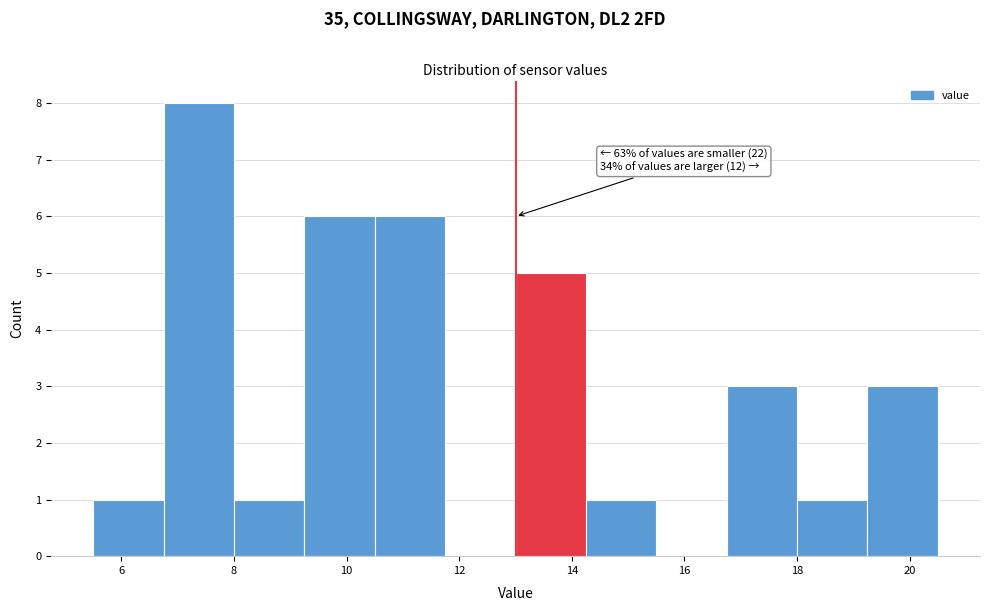

Over which range of the x-axis is the bar tallest?

6.75 to 8.00